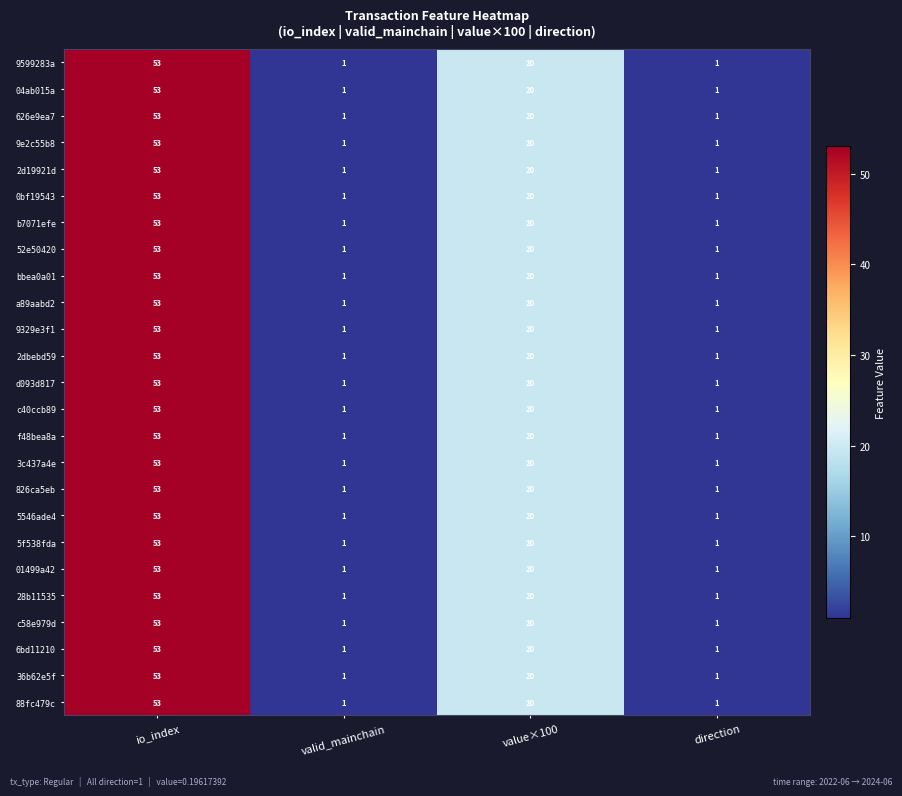

Is the value of 2dbebd59 at direction greater than the value of 01499a42 at io_index?

No